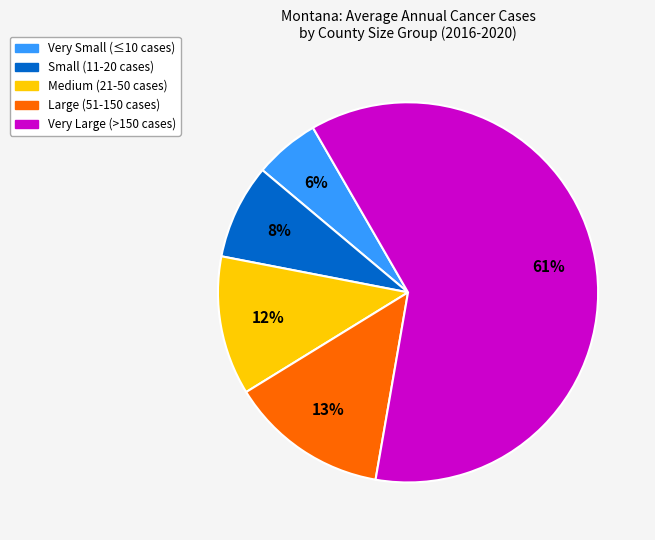

Which slice is the largest?

Very Large (>150 cases)